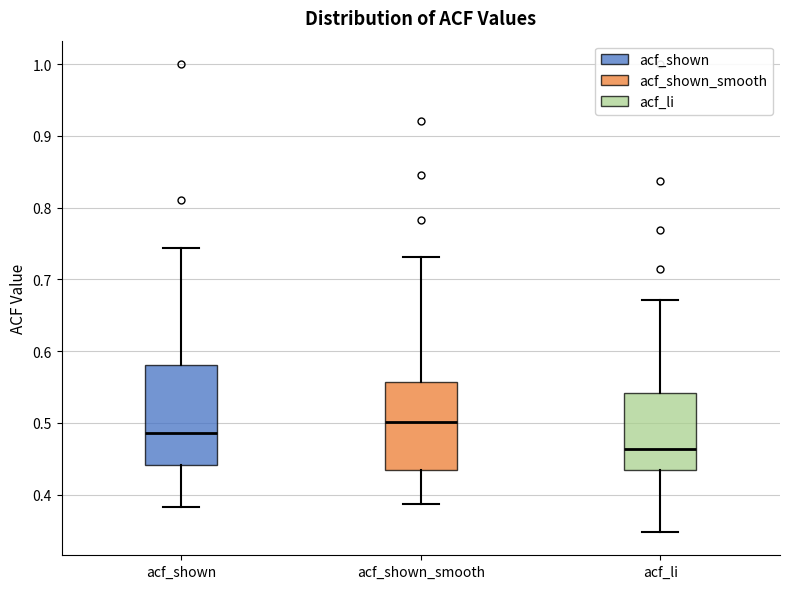

Reading left to right, transcribe this box plot: for each box, give where its median line is, the range the box spans, and where its two whiskers end, as read against the y-axis. The values are not printed on the chart, so give them approximately, as read against the axis.

acf_shown: median 0.49, box 0.44 to 0.58, whiskers 0.38 to 0.74
acf_shown_smooth: median 0.50, box 0.43 to 0.56, whiskers 0.39 to 0.73
acf_li: median 0.46, box 0.43 to 0.54, whiskers 0.35 to 0.67